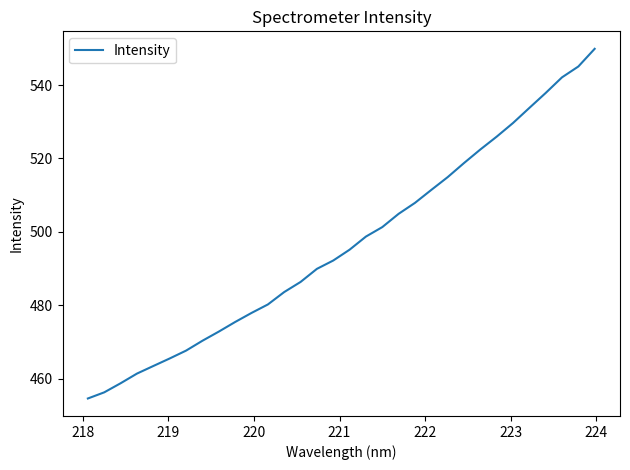

True or false: the data has more than 1 interior local peaks.

False